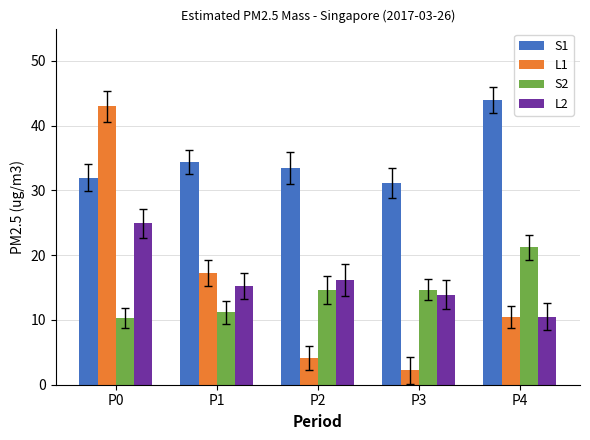

The value of L2 at P2 is 27.6. True or false?

False